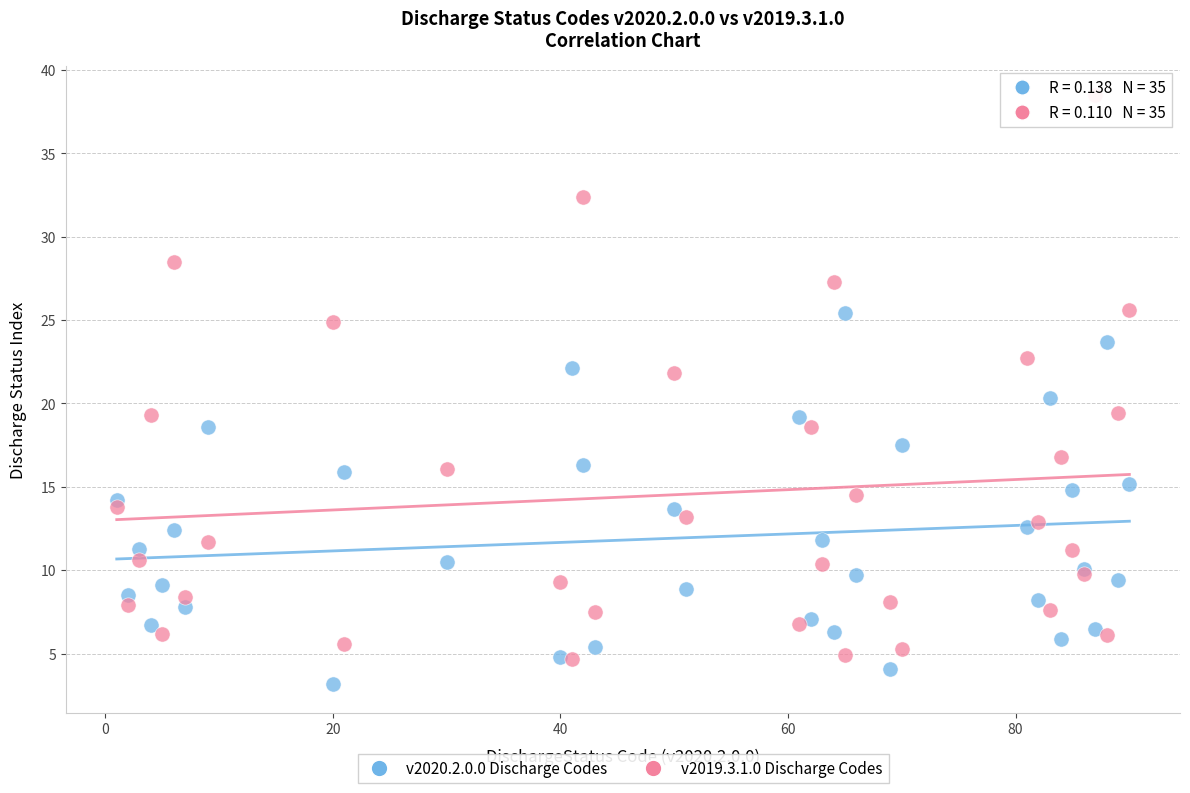

What is the X range (max minus min) for the scatter plot?

89.0